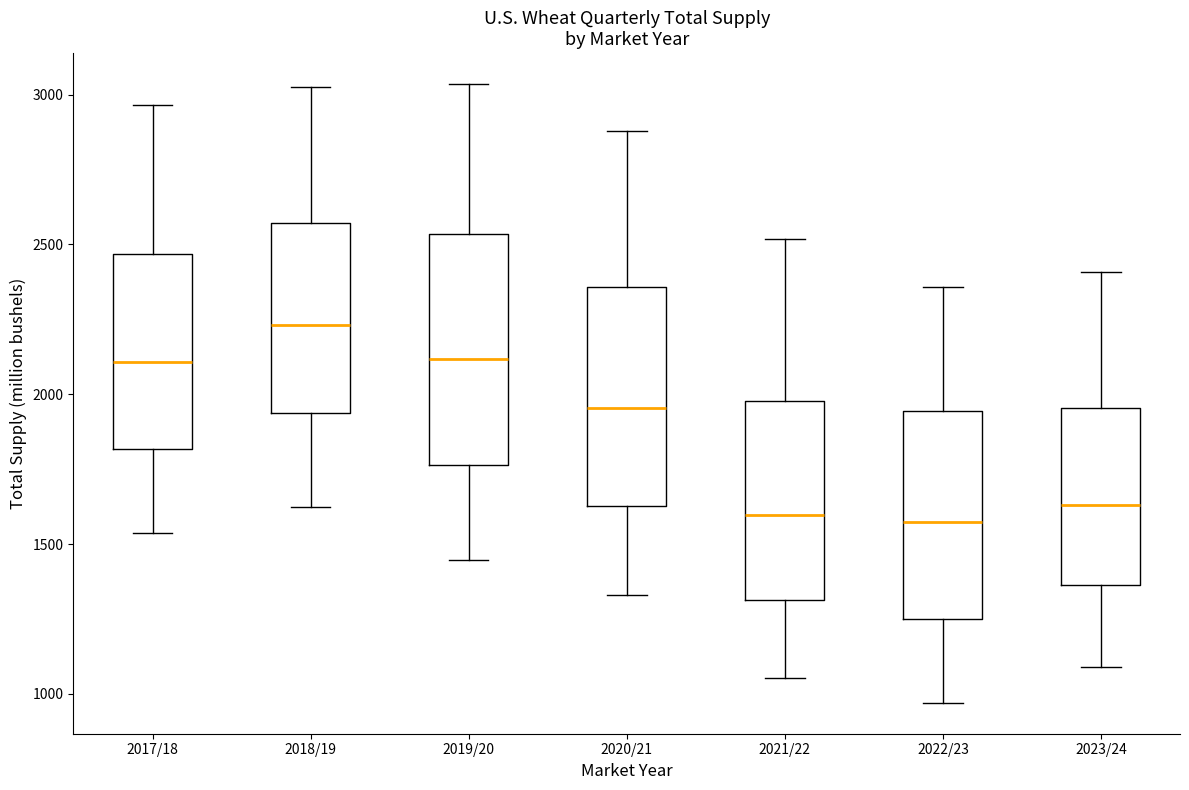

Reading left to right, transcribe this box plot: for each box, give where its median line is, the range the box spans, and where its two whiskers end, as read against the y-axis. The values are not printed on the chart, so give them approximately, as read against the axis.

2017/18: median 2100, box 1800 to 2450, whiskers 1550 to 2950
2018/19: median 2250, box 1950 to 2550, whiskers 1600 to 3050
2019/20: median 2100, box 1750 to 2550, whiskers 1450 to 3050
2020/21: median 1950, box 1650 to 2350, whiskers 1350 to 2900
2021/22: median 1600, box 1300 to 2000, whiskers 1050 to 2500
2022/23: median 1550, box 1250 to 1950, whiskers 950 to 2350
2023/24: median 1650, box 1350 to 1950, whiskers 1100 to 2400